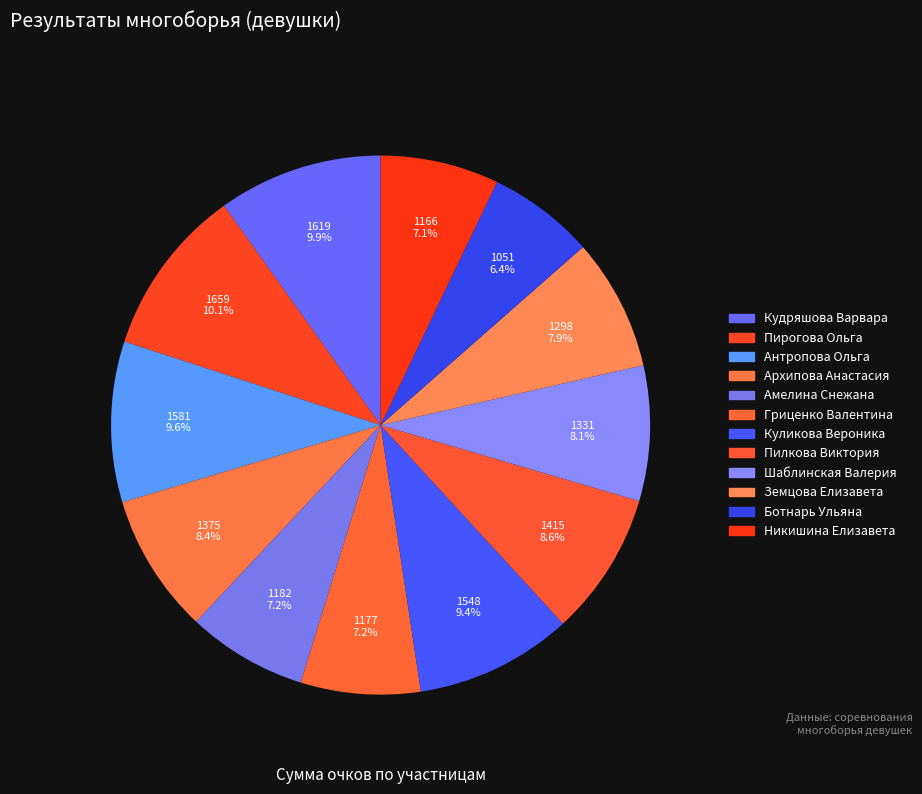

Count the number of slices in the pie.

12